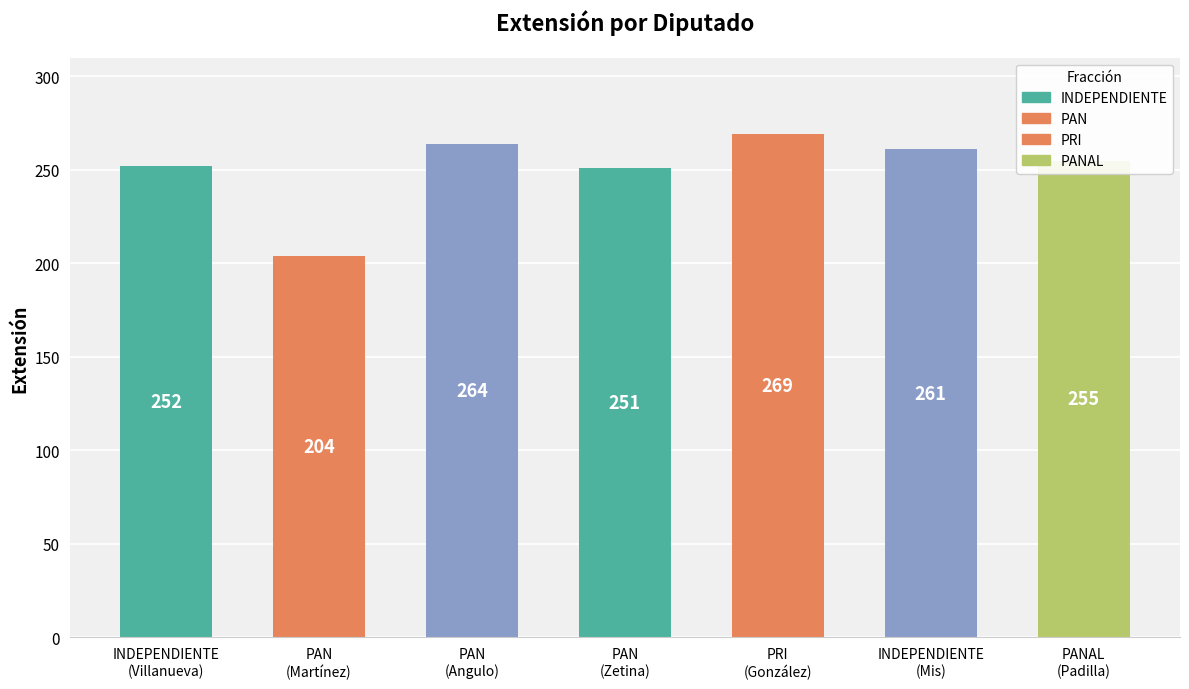

What is the greatest value displayed?

269